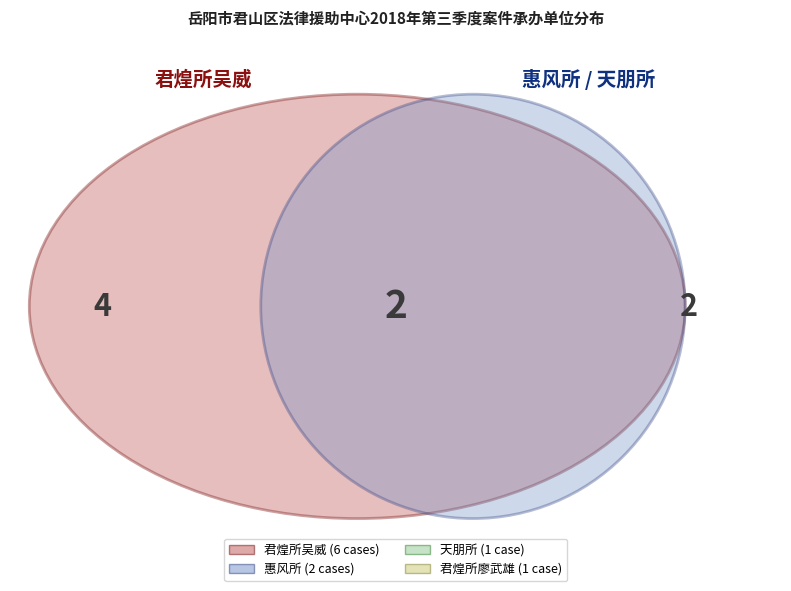

How much of the chart is everything except 君煌所吴威?

40.0%